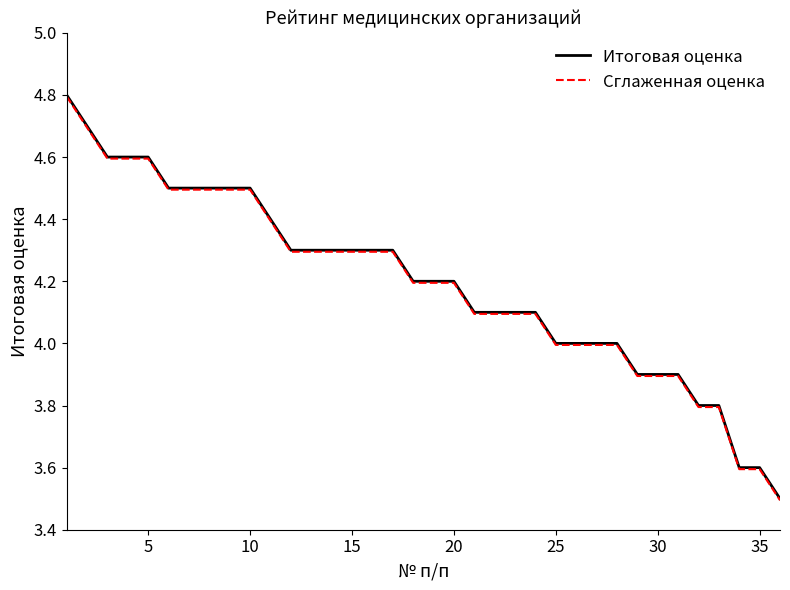

True or false: Итоговая оценка and Сглаженная оценка cross at least once.

False